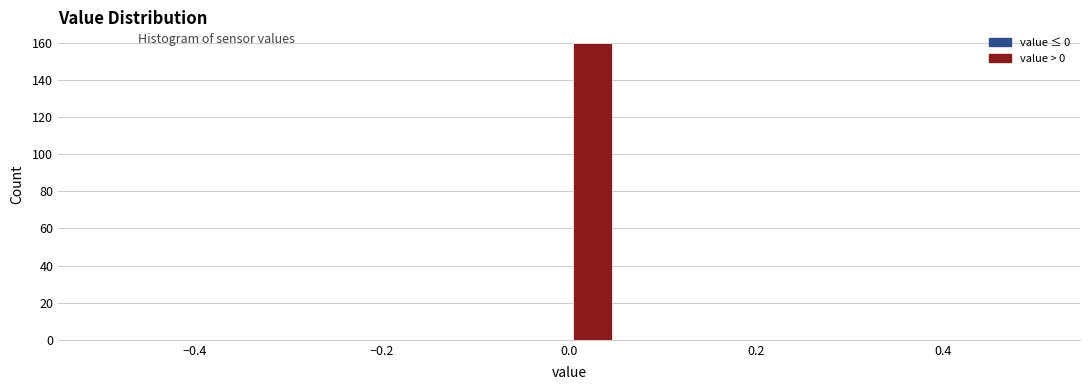

Around what value on the x-axis is the tallest bar? Give the approximate position of its centre, as read against the axis.

0.02